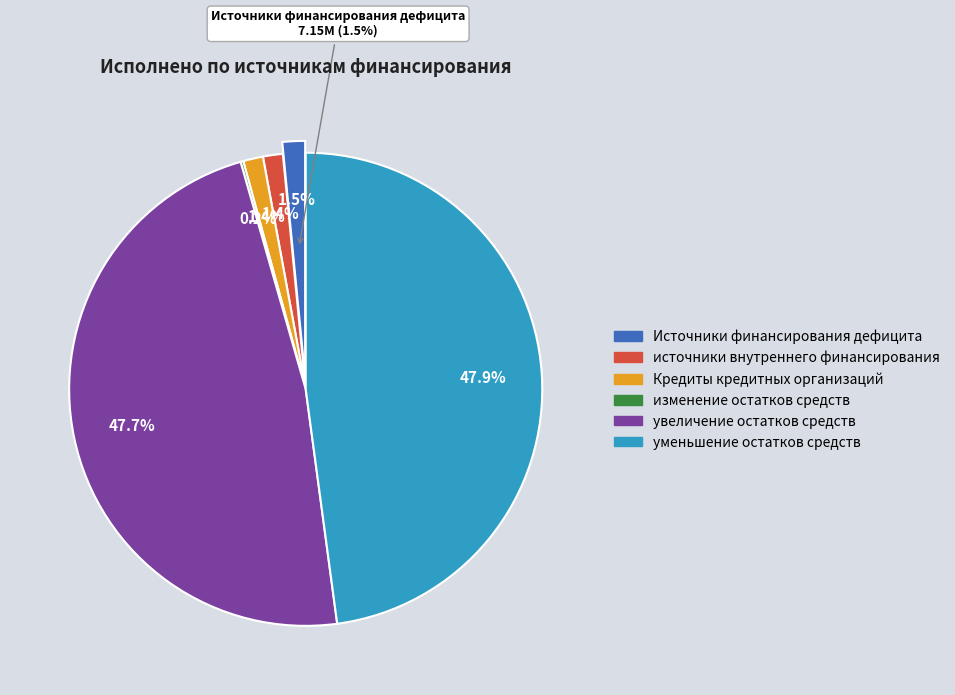

Which slice is the smallest?

изменение остатков средств